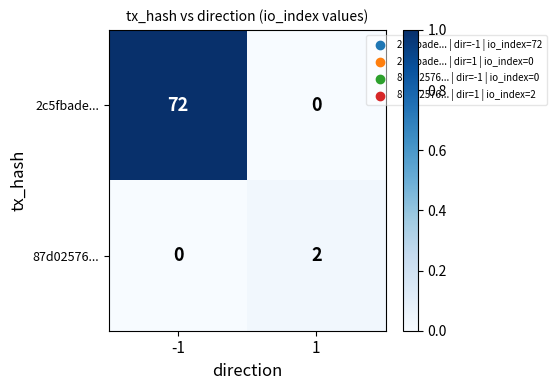

True or false: 2c5fbade... has a value of 0 at 1.

True